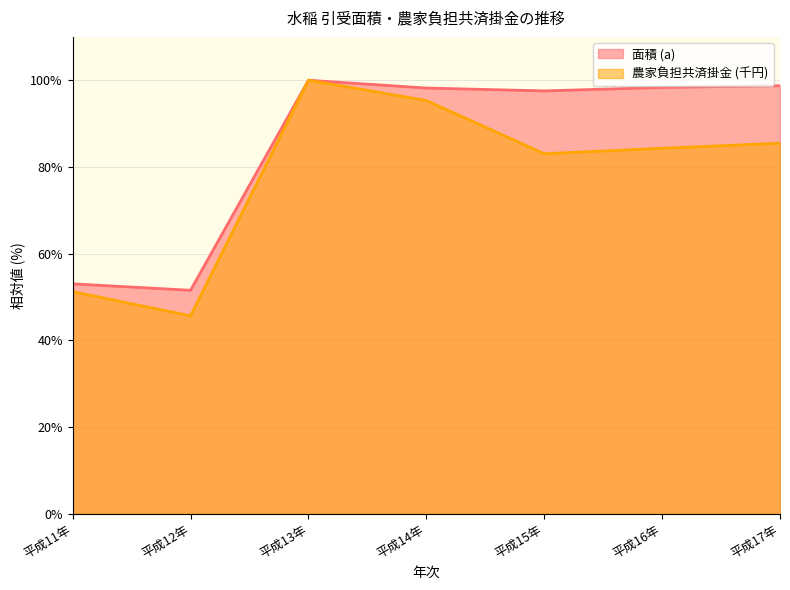

At which label does 農家負担共済掛金 (千円) reach its minimum?

平成12年